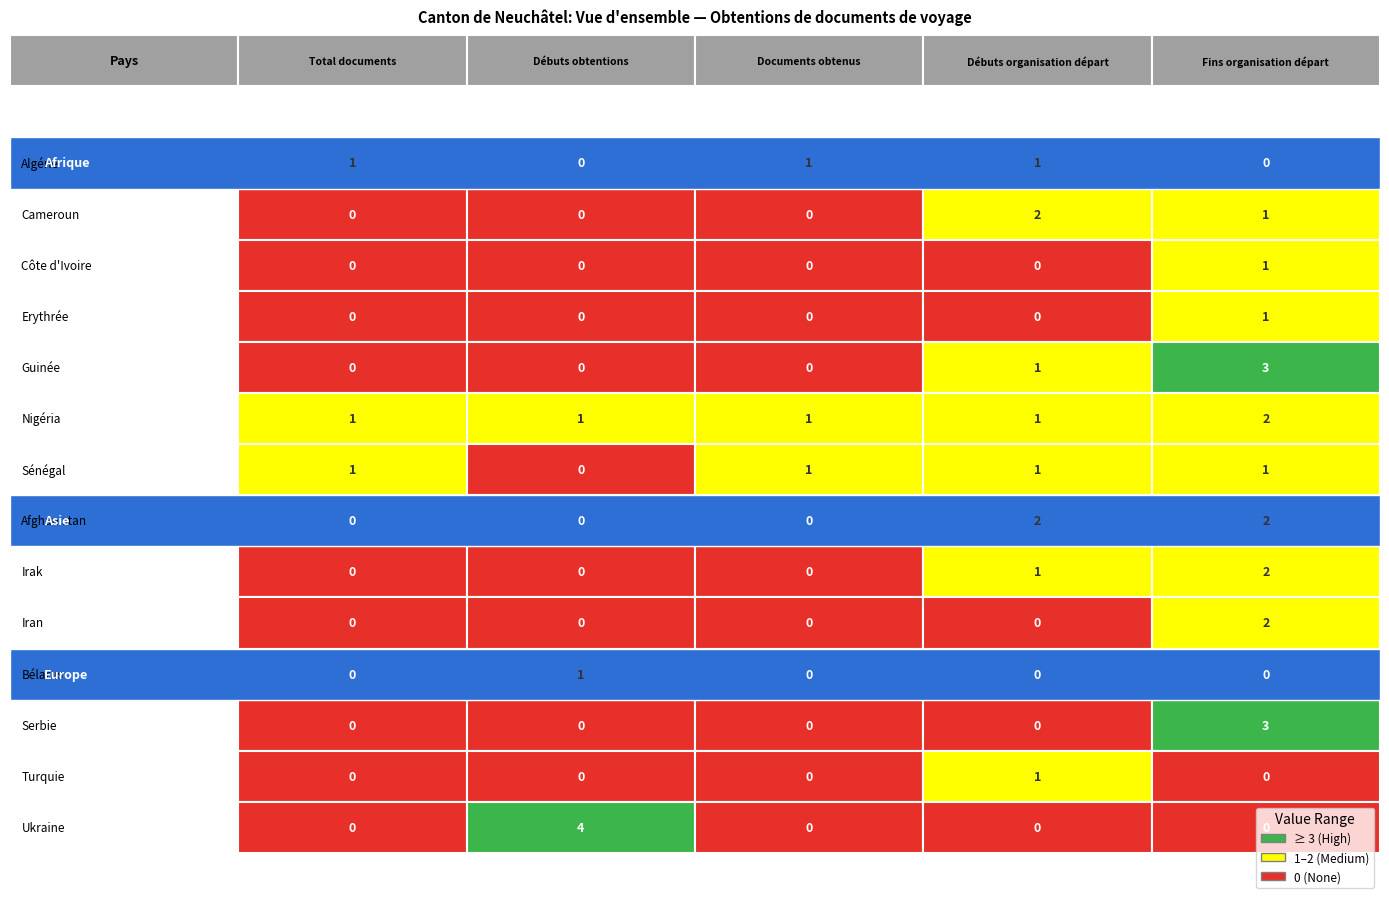

Reading left to right, extract all data points from this chart.

Algérie: 1	0	1	1	0
Cameroun: 0	0	0	2	1
Côte d'Ivoire: 0	0	0	0	1
Erythrée: 0	0	0	0	1
Guinée: 0	0	0	1	3
Nigéria: 1	1	1	1	2
Sénégal: 1	0	1	1	1
Afghanistan: 0	0	0	2	2
Irak: 0	0	0	1	2
Iran: 0	0	0	0	2
Bélarus: 0	1	0	0	0
Serbie: 0	0	0	0	3
Turquie: 0	0	0	1	0
Ukraine: 0	4	0	0	0